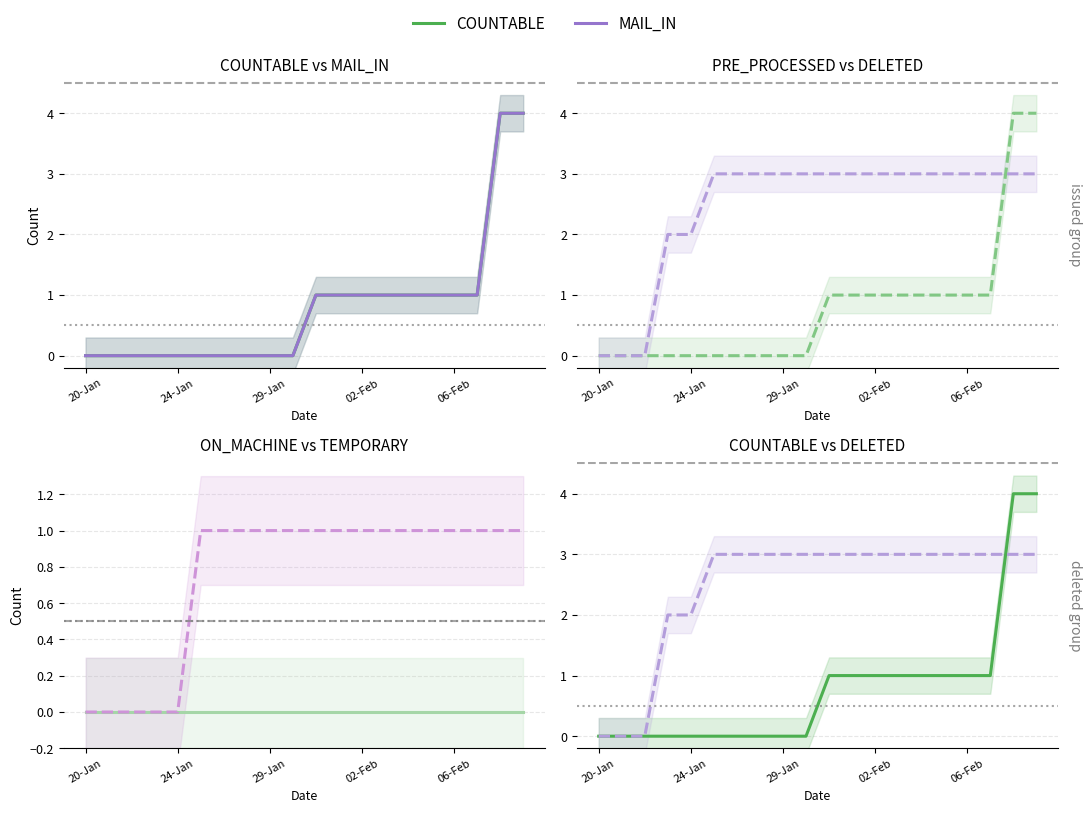

What position from the left is 24-Jan?

5